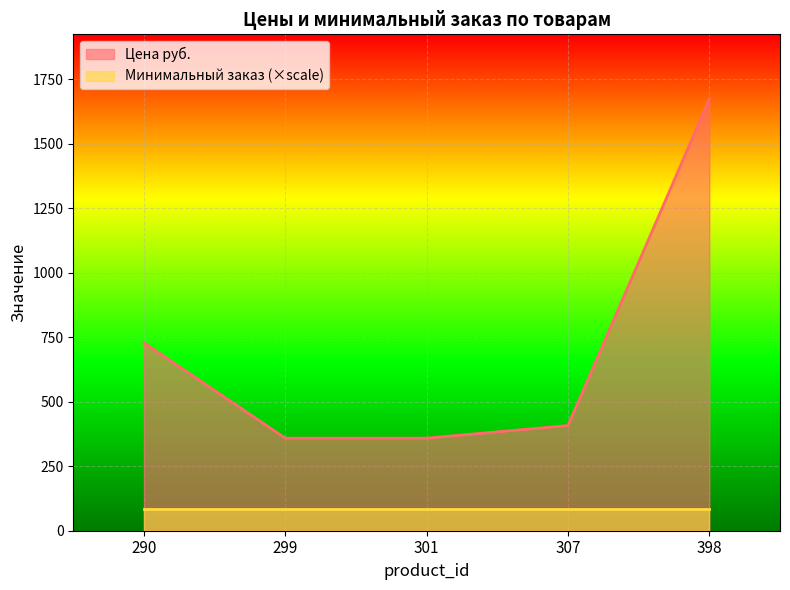

Where does the data first go above 408?

290